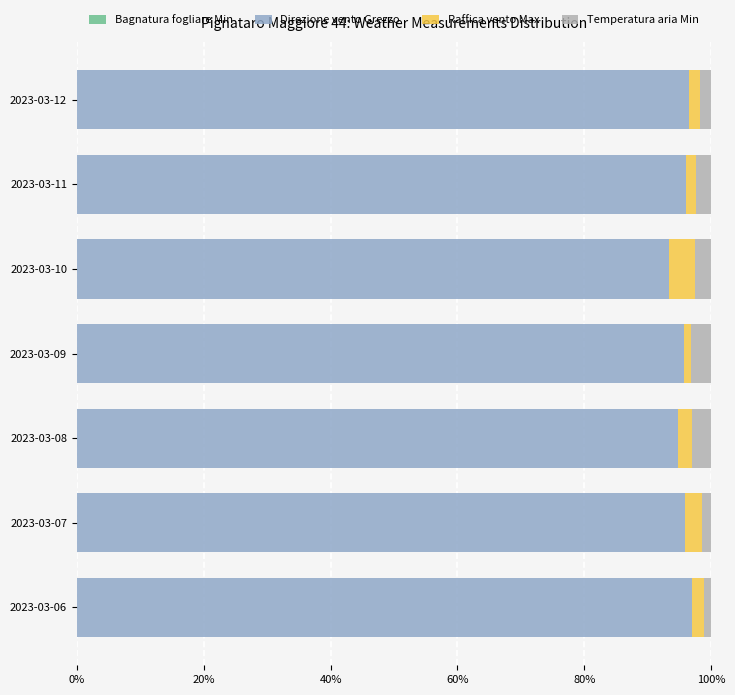

How many distinct data groups are displayed?

4